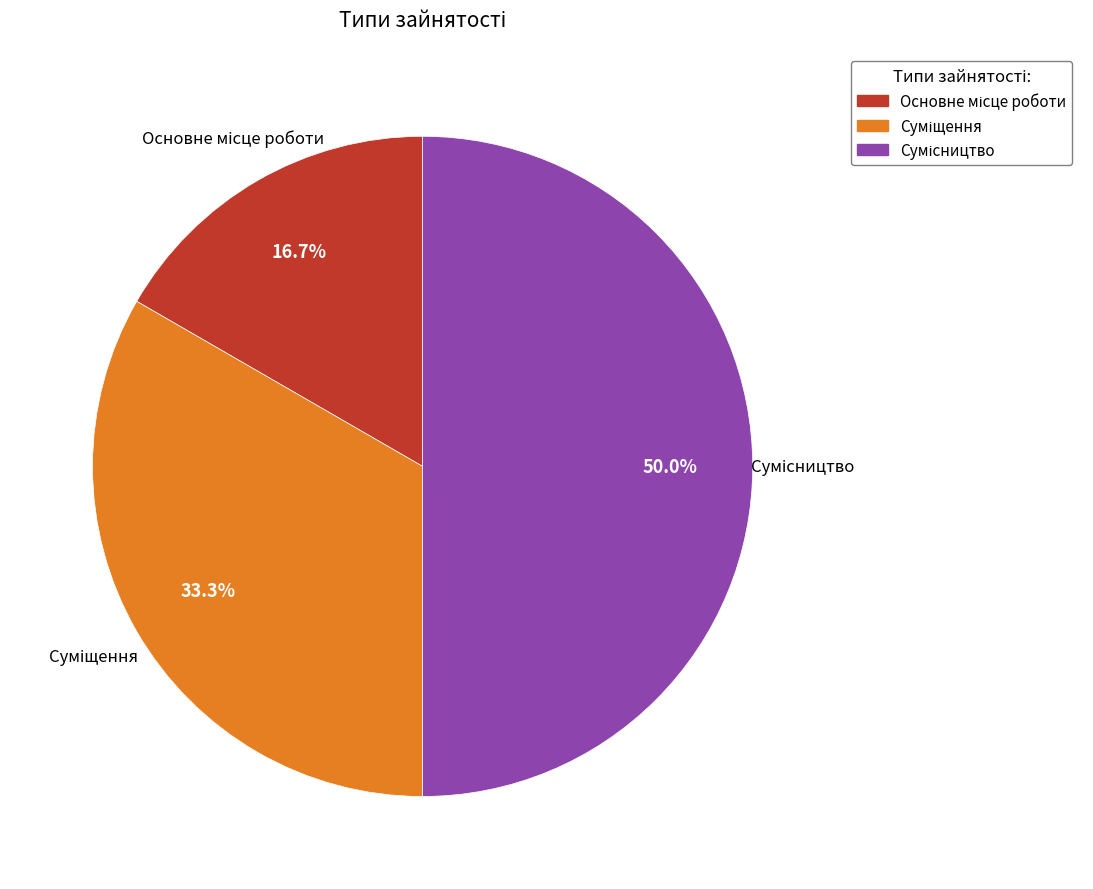

How much of the chart is everything except Суміщення?

66.7%